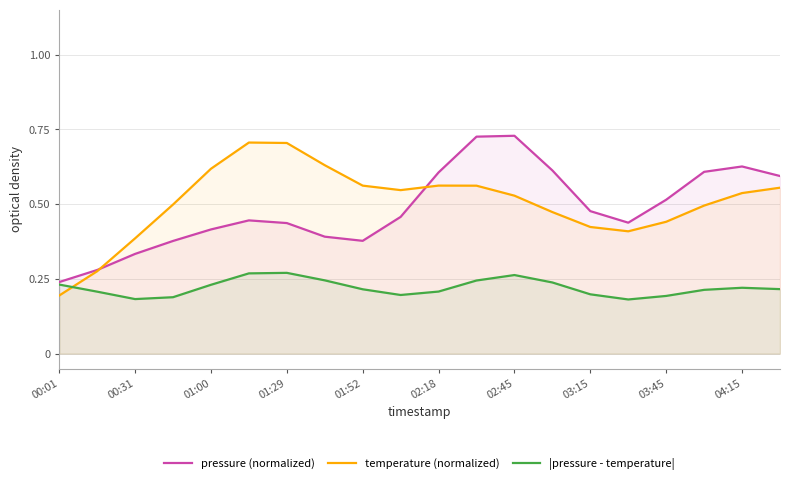

Reading left to right, what are all the values shown in this chart?

pressure (normalized): 0.2	0.3	0.3	0.4	0.4	0.4	0.4	0.4	0.4	0.5	0.6	0.7	0.7	0.6	0.5	0.4	0.5	0.6	0.6	0.6
temperature (normalized): 0.2	0.3	0.4	0.5	0.6	0.7	0.7	0.6	0.6	0.5	0.6	0.6	0.5	0.5	0.4	0.4	0.4	0.5	0.5	0.6
|pressure - temperature|: 0.2	0.2	0.2	0.2	0.2	0.3	0.3	0.2	0.2	0.2	0.2	0.2	0.3	0.2	0.2	0.2	0.2	0.2	0.2	0.2